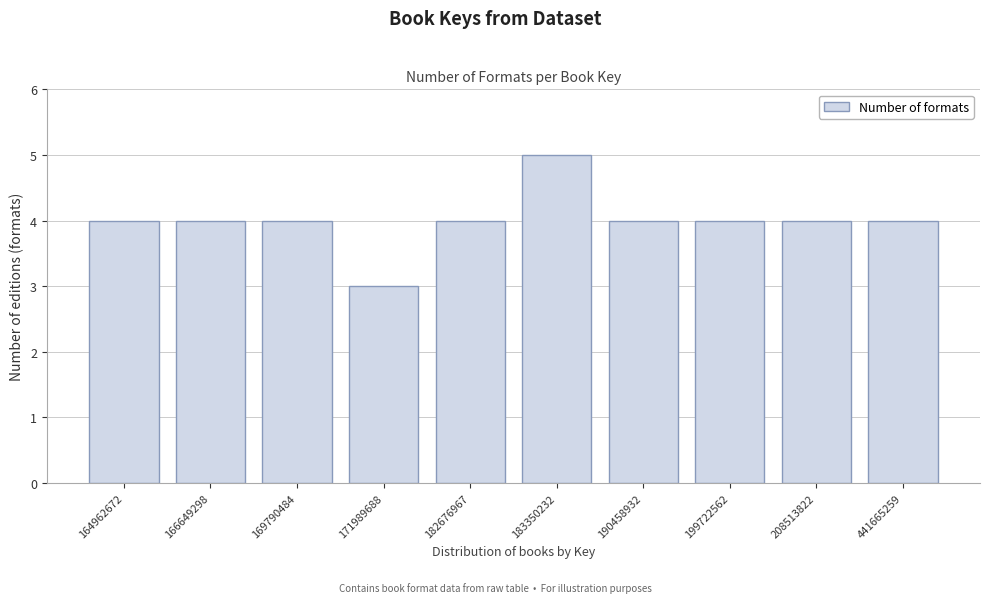

Reading right to left, what are all the values shown in this chart?

4	4	4	4	5	4	3	4	4	4